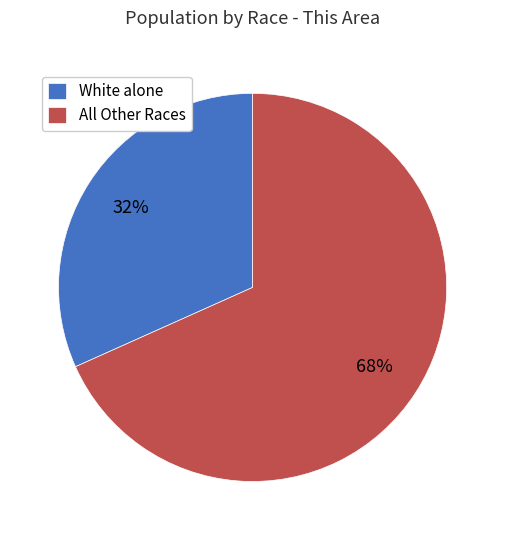

Do White alone and All Other Races together represent more than half of the pie?

Yes